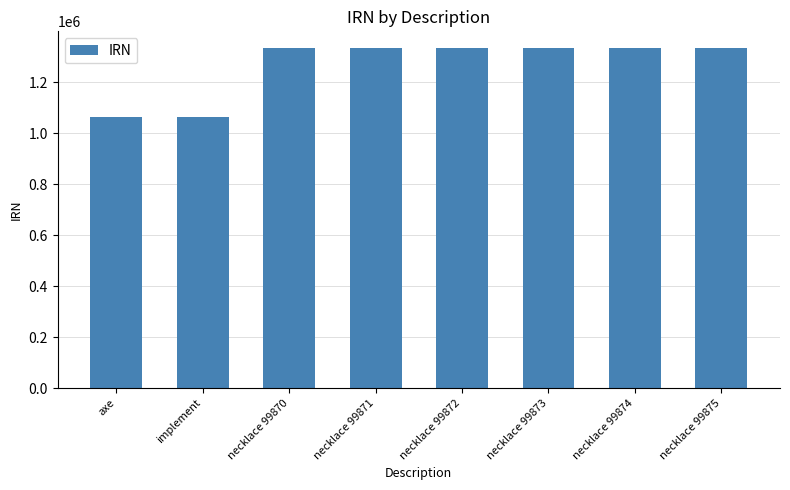

True or false: the data shows 1331821 at necklace 99870.

True